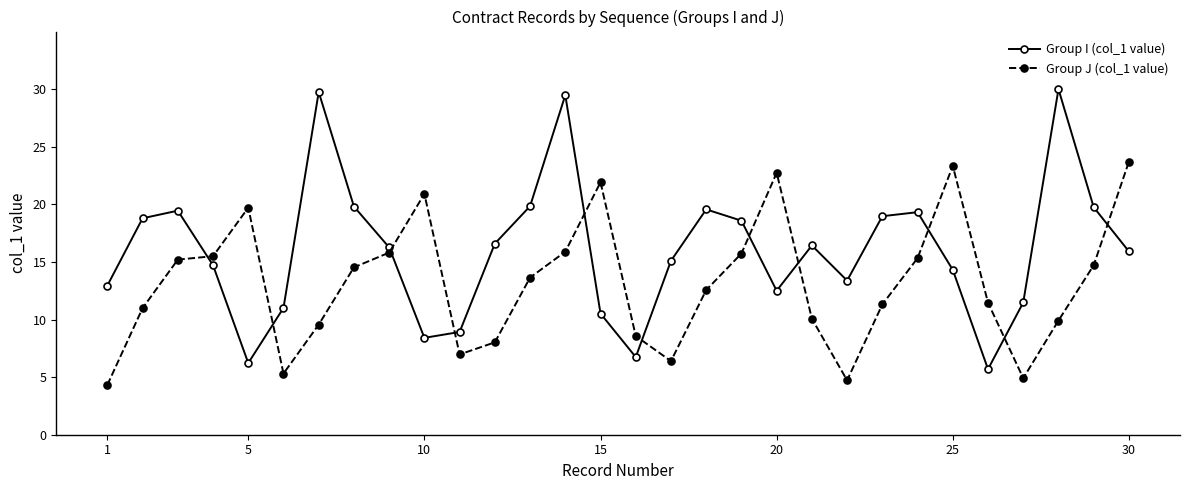

Which series ends up on top after the final intersection of Group J (col_1 value) and Group I (col_1 value)?

Group J (col_1 value)